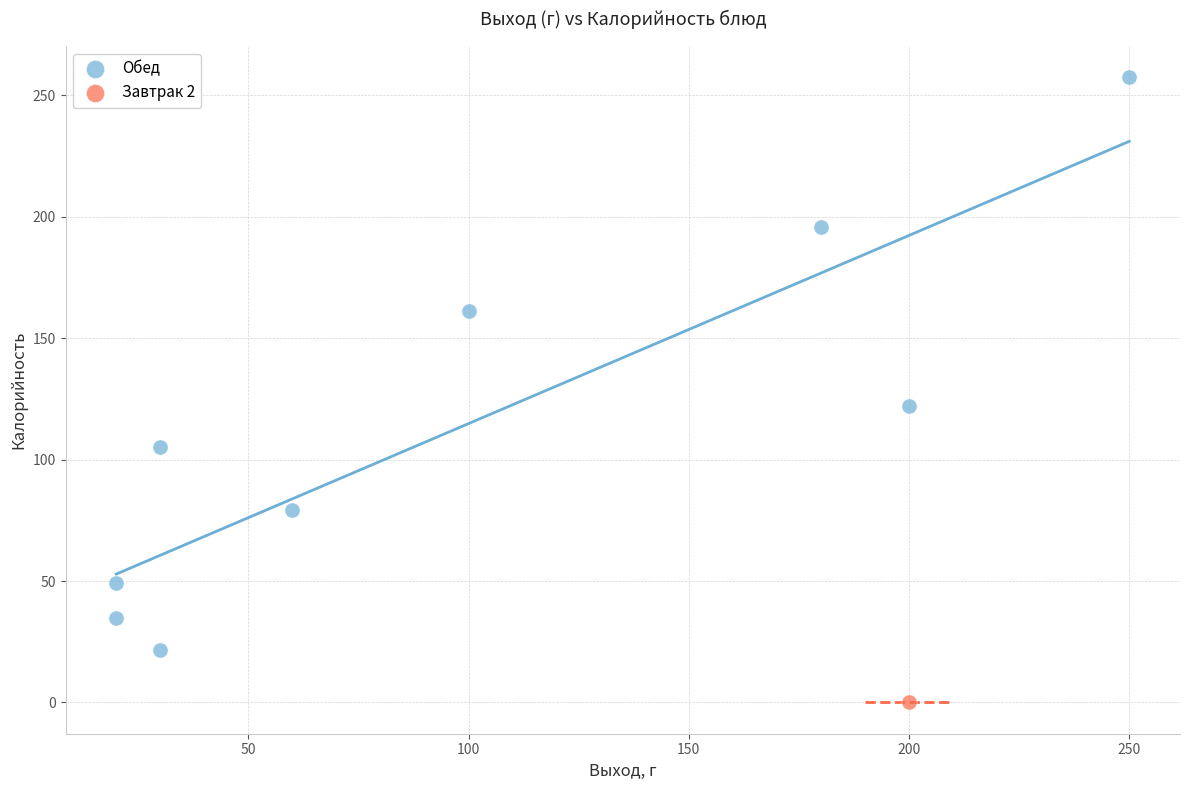

What are all the series names shown in the legend?

Обед, Завтрак 2